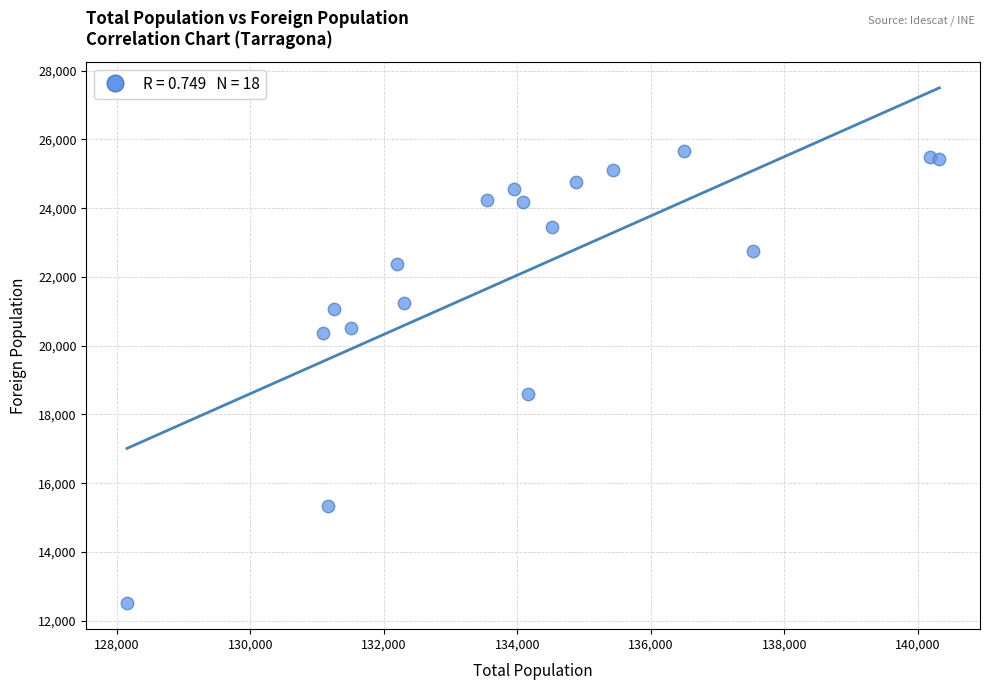

What Y value in the scatter plot is closest to 19077?

18585